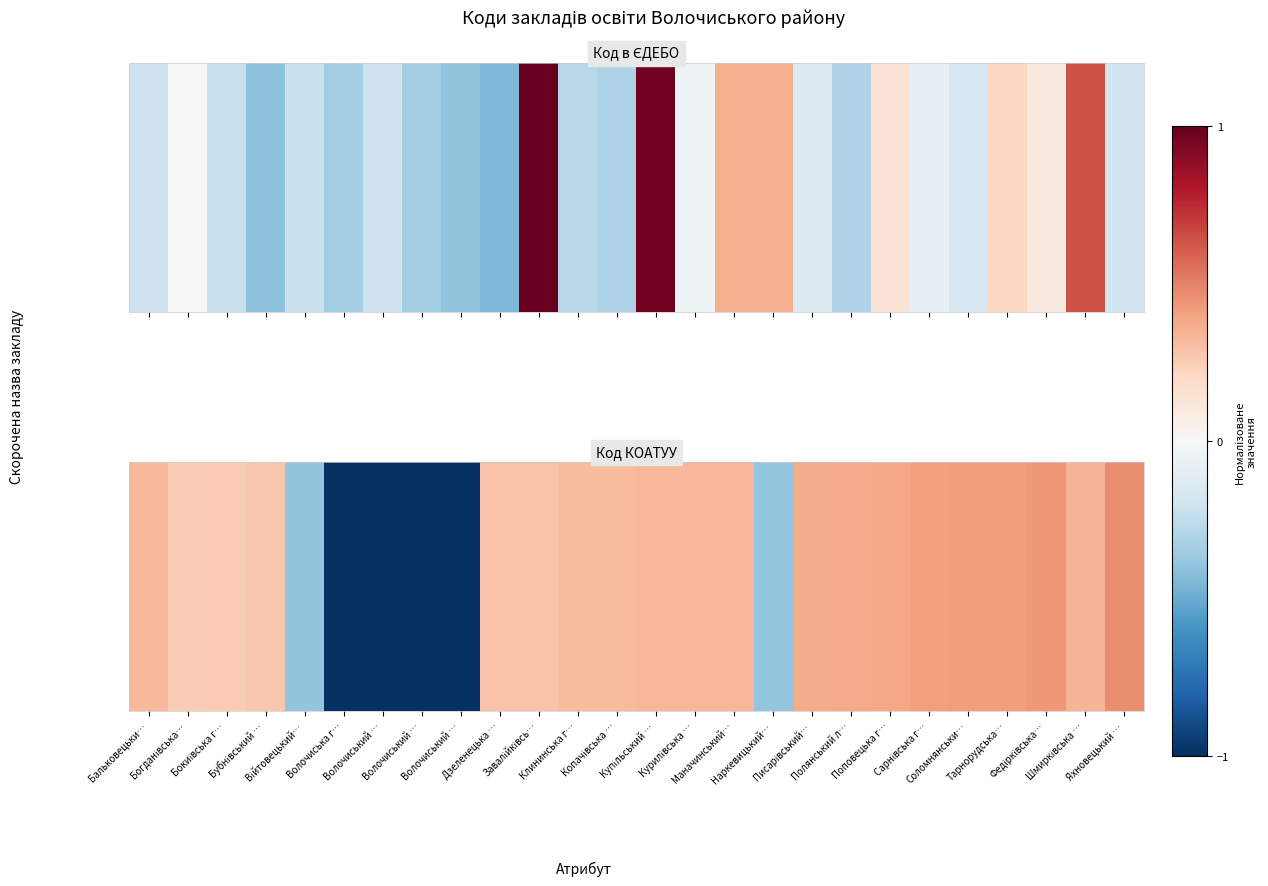

Rank the categories by value from highest to lowest.

Яхновецький …, Федірківська…, Тарнорудська…, Соломнянськи…, Сарнівська г…, Поповецька г…, Полянський л…, Писарівський…, Шмирківська …, Маначинський…, Курилівська …, Купільський …, Бальковецьки…, Копачівська …, Клининська г…, Завалійківсь…, Дзеленецька …, Бубнівський …, Бокиївська г…, Богданівська…, Наркевицький…, Війтовецький…, Волочиська г…, Волочиський …, Волочиський …, Волочиський …